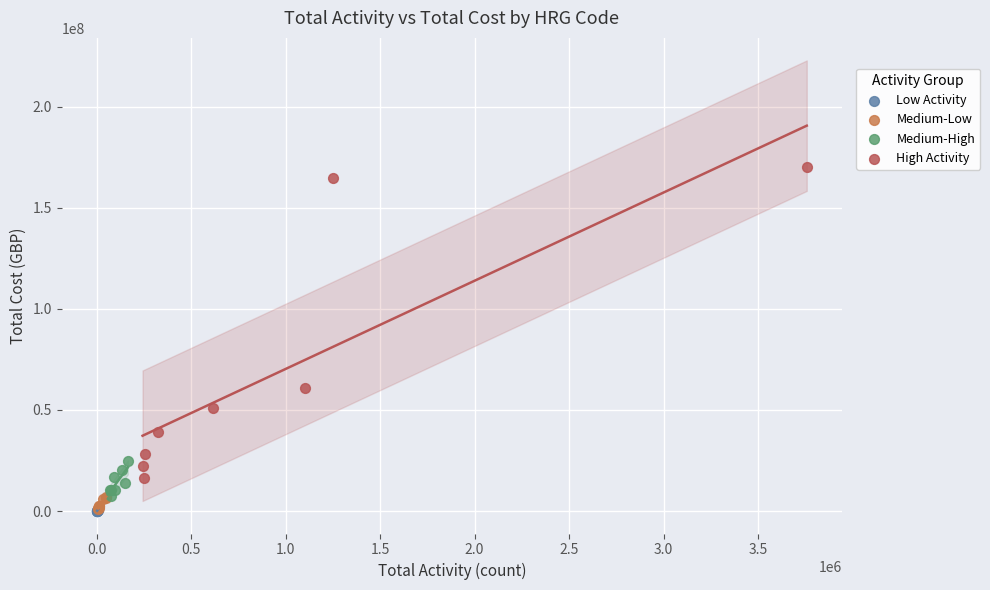

Which series reaches the maximum Y coordinate?

High Activity